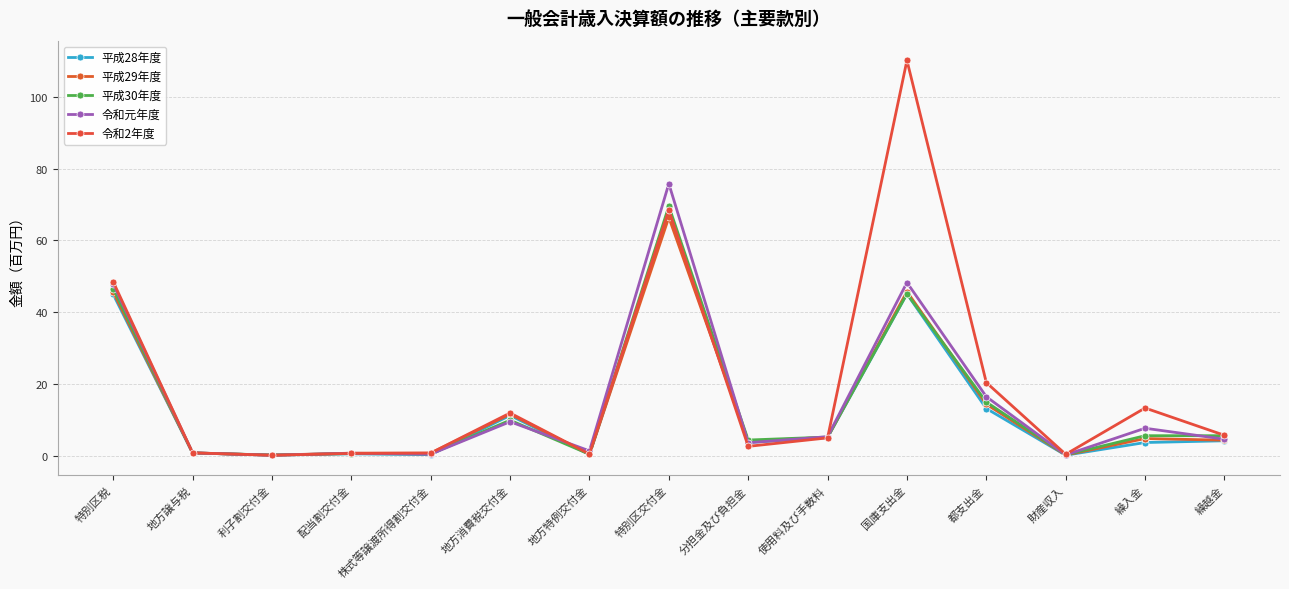

How many lines are shown in the chart?

5